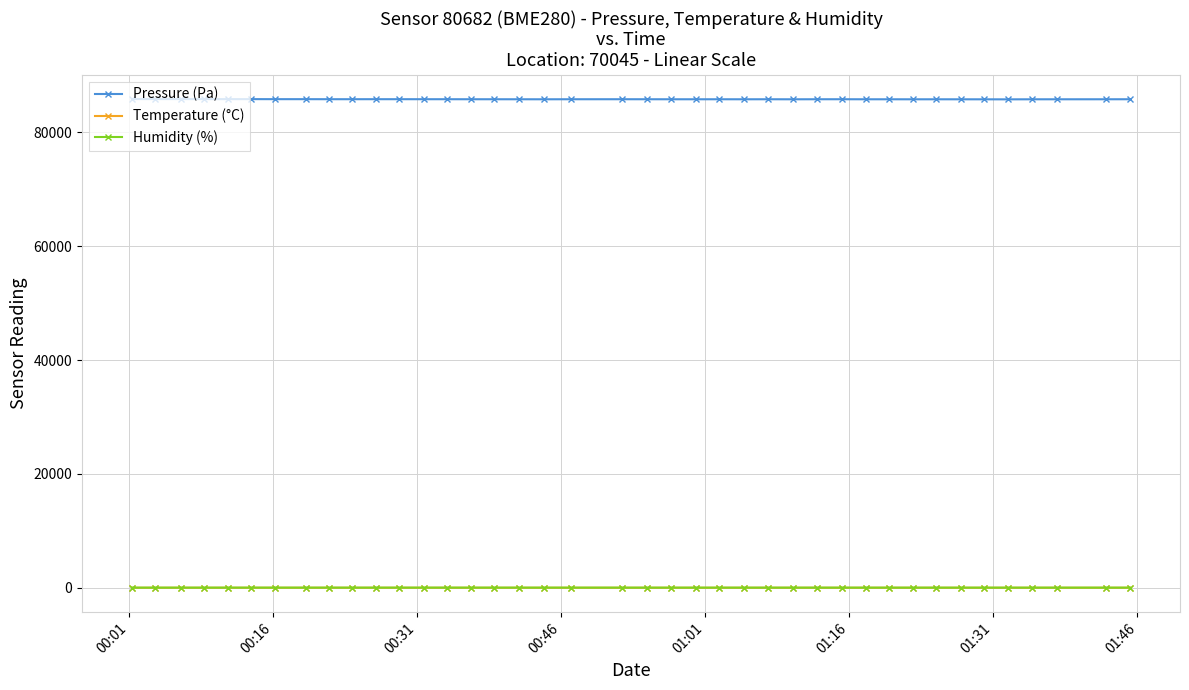

Which series has the widest spread of values?

Pressure (Pa)